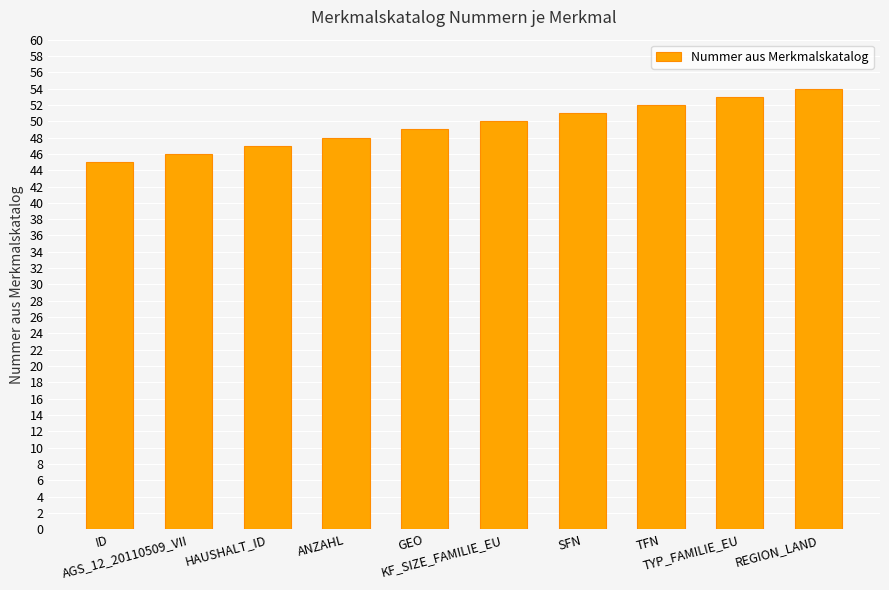

How many values are between 47 and 52?

6